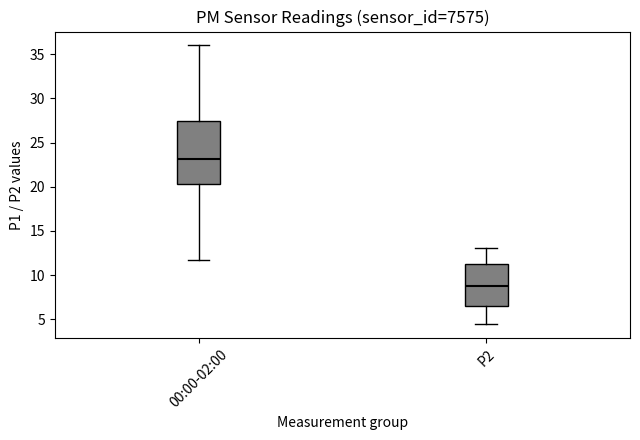

Reading left to right, transcribe this box plot: for each box, give where its median line is, the range the box spans, and where its two whiskers end, as read against the y-axis. The values are not printed on the chart, so give them approximately, as read against the axis.

00:00-02:00: median 23.0, box 20.5 to 27.5, whiskers 11.5 to 36.0
P2: median 9.0, box 6.5 to 11.5, whiskers 4.5 to 13.0